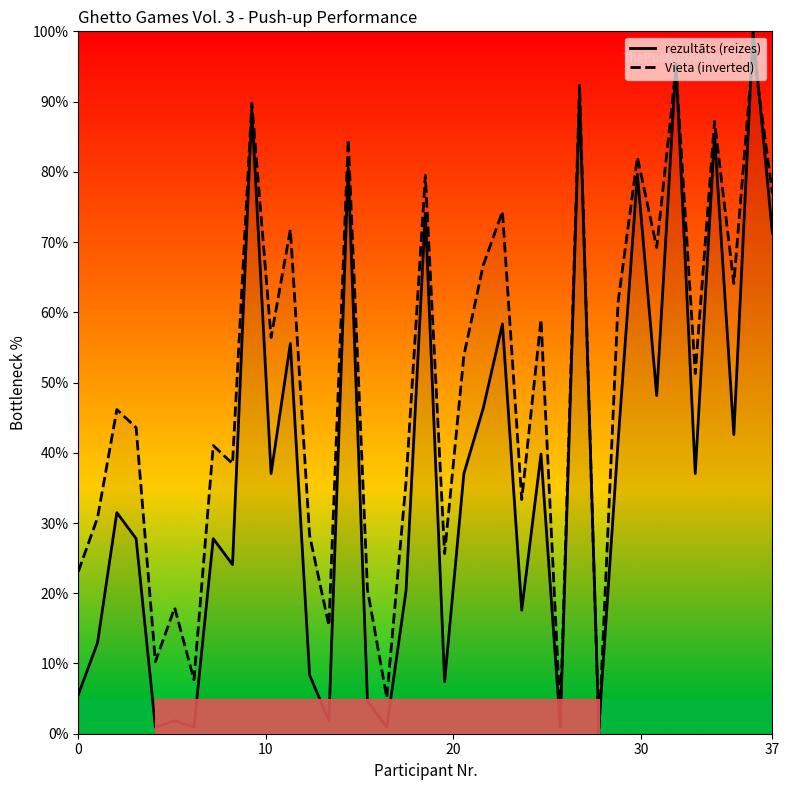

Which series has the largest range (max minus min)?

rezultāts (reizes)